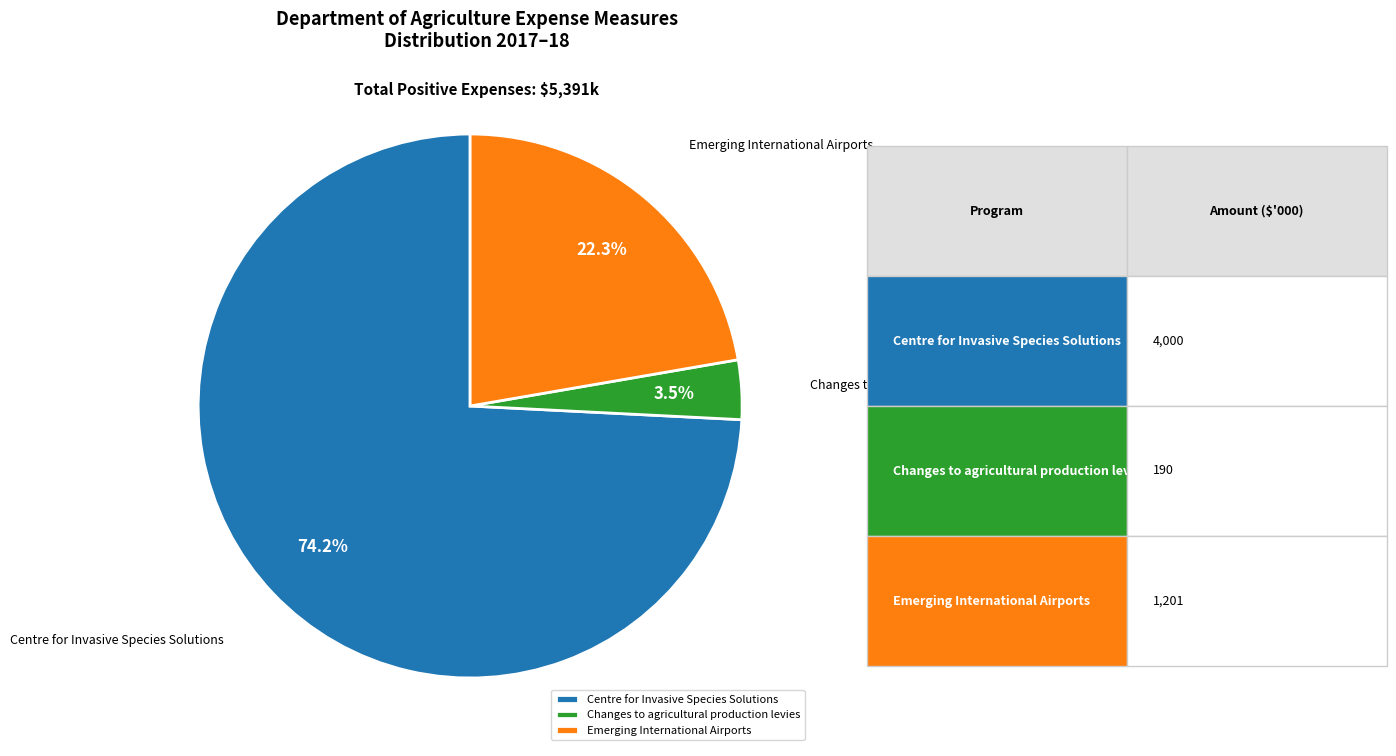

How much of the chart is everything except Emerging International Airports?

77.7%